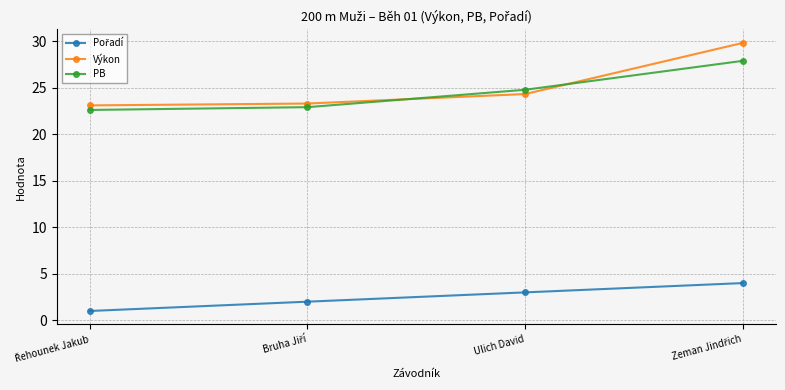

What is the difference between the second highest and second lowest values in the Výkon series?

1.0